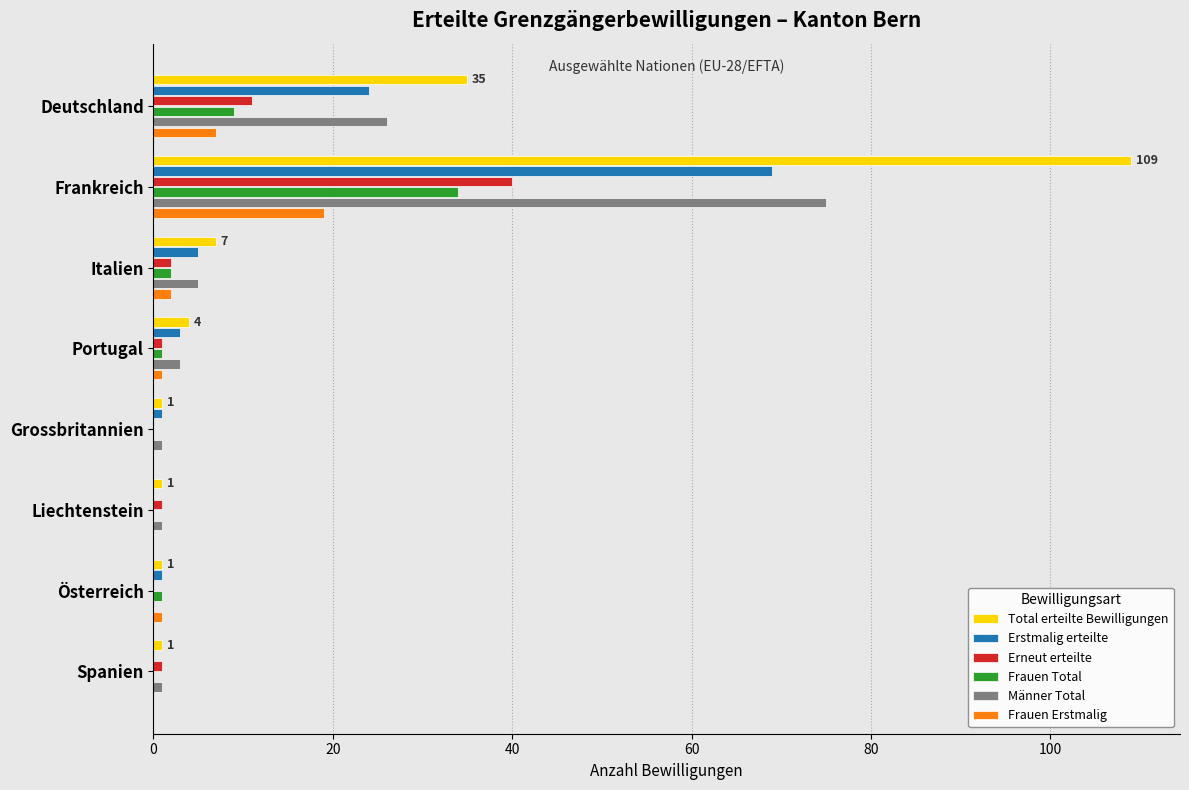

Which series has the largest total across all categories?

Total erteilte Bewilligungen